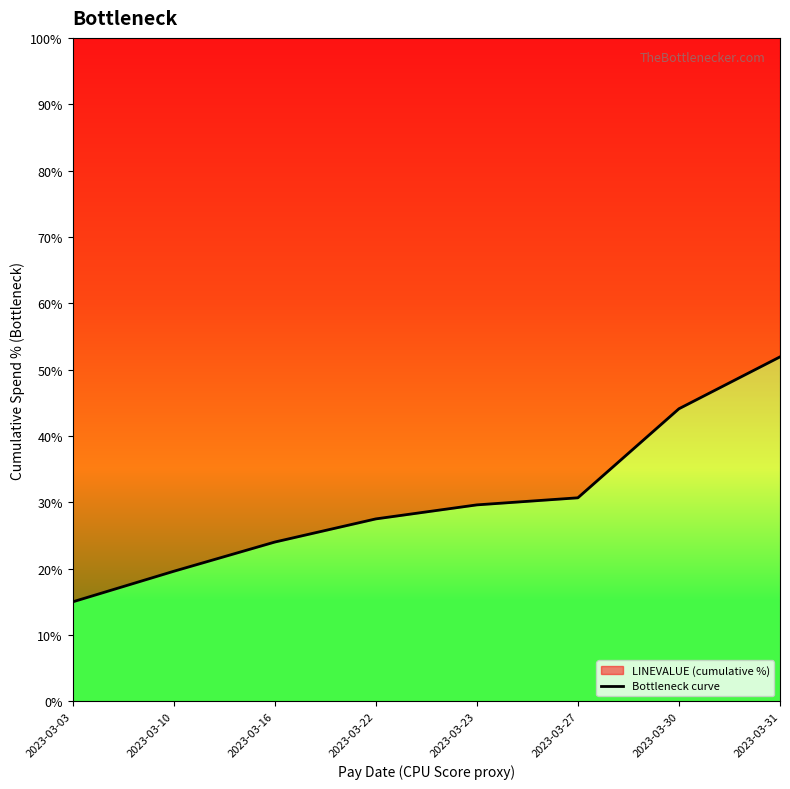

Does the chart display data point markers on the line(s)?

No